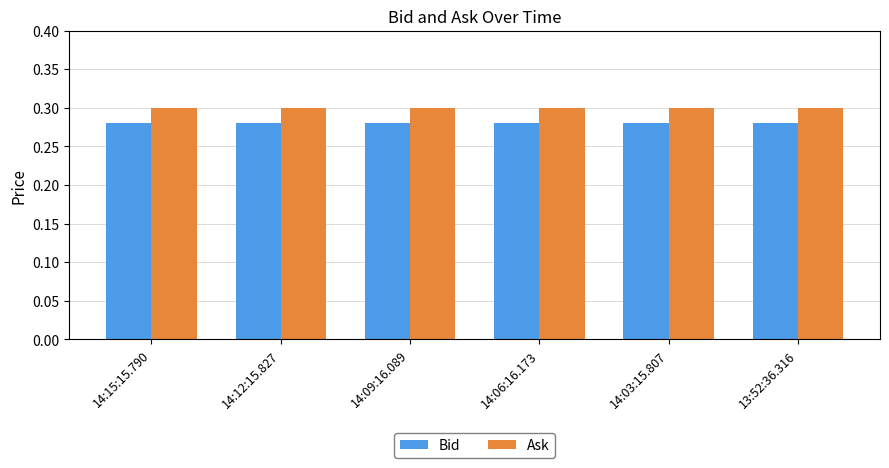

What is the total value across all series at 13:52:36.316?

0.6